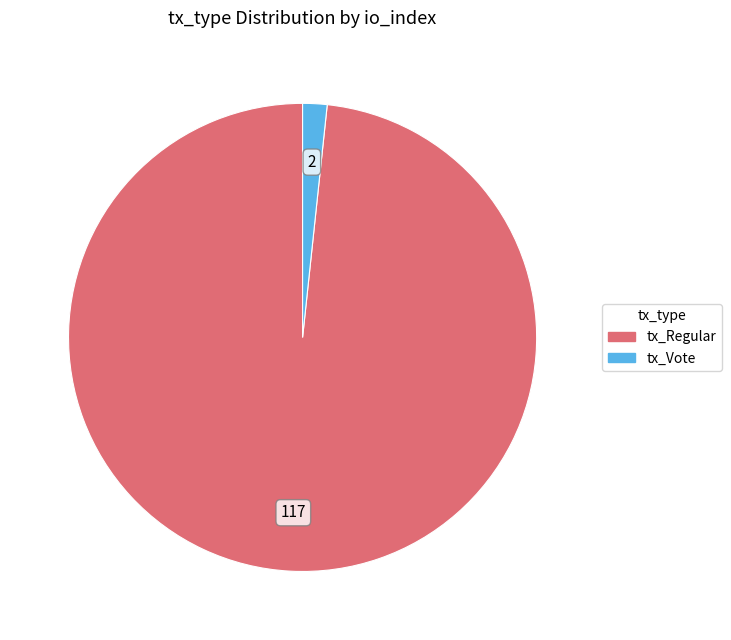

Between tx_Vote and tx_Regular, which is larger?

tx_Regular